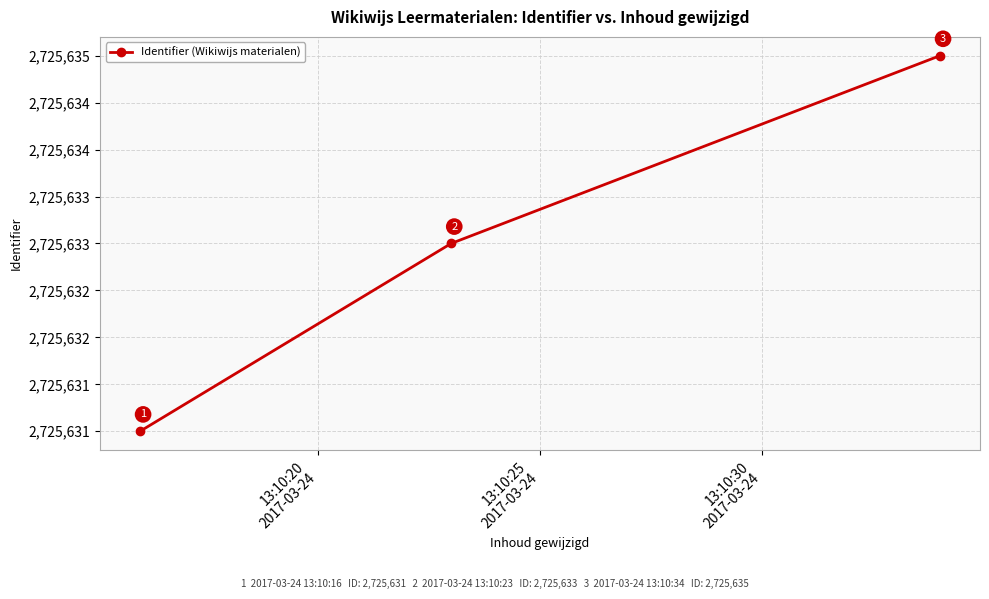

What is the difference between the maximum and second lowest values?

2